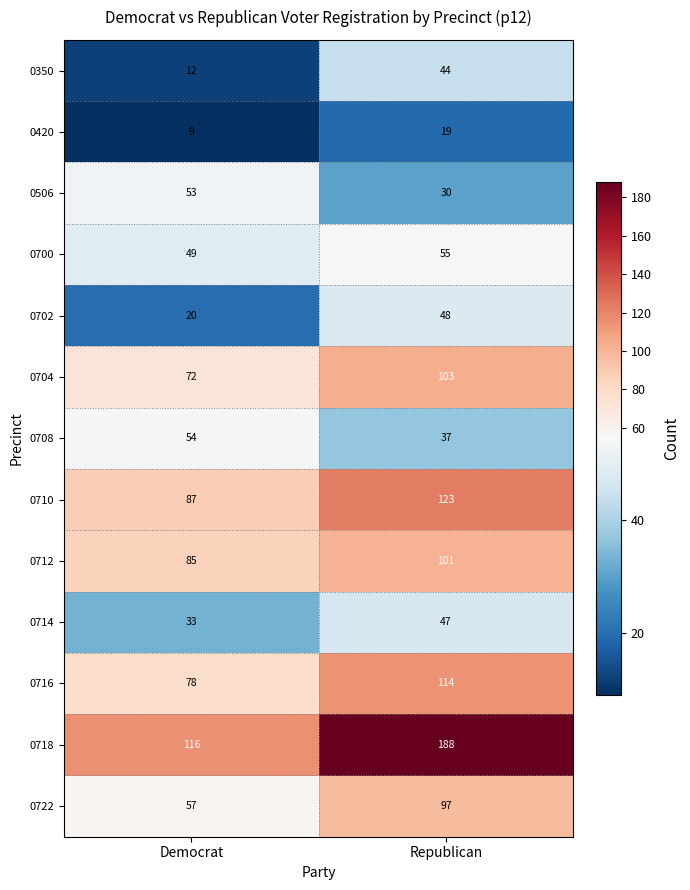

What is the difference between the 0350 values at Republican and Democrat?

32